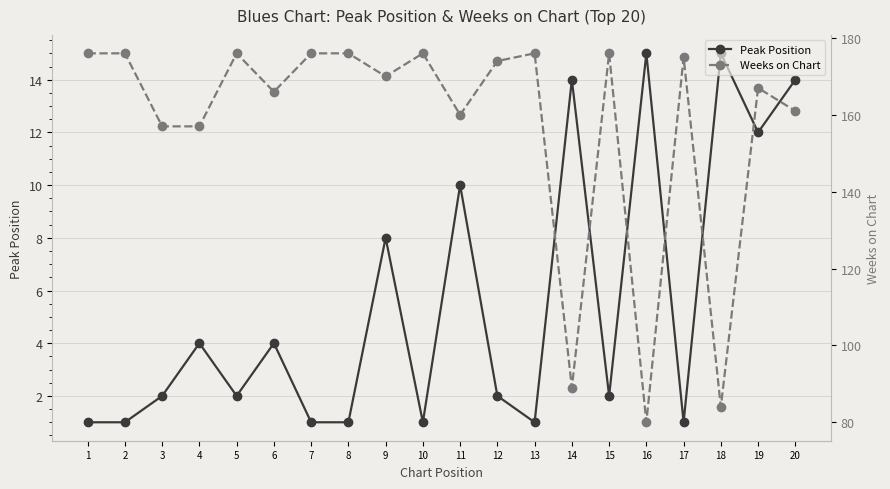

Reading left to right, transcribe all the data shown in this chart.

Peak Position: 1=1	2=1	3=2	4=4	5=2	6=4	7=1	8=1	9=8	10=1	11=10	12=2	13=1	14=14	15=2	16=15	17=1	18=15	19=12	20=14
Weeks on Chart: 1=176	2=176	3=157	4=157	5=176	6=166	7=176	8=176	9=170	10=176	11=160	12=174	13=176	14=89	15=176	16=80	17=175	18=84	19=167	20=161